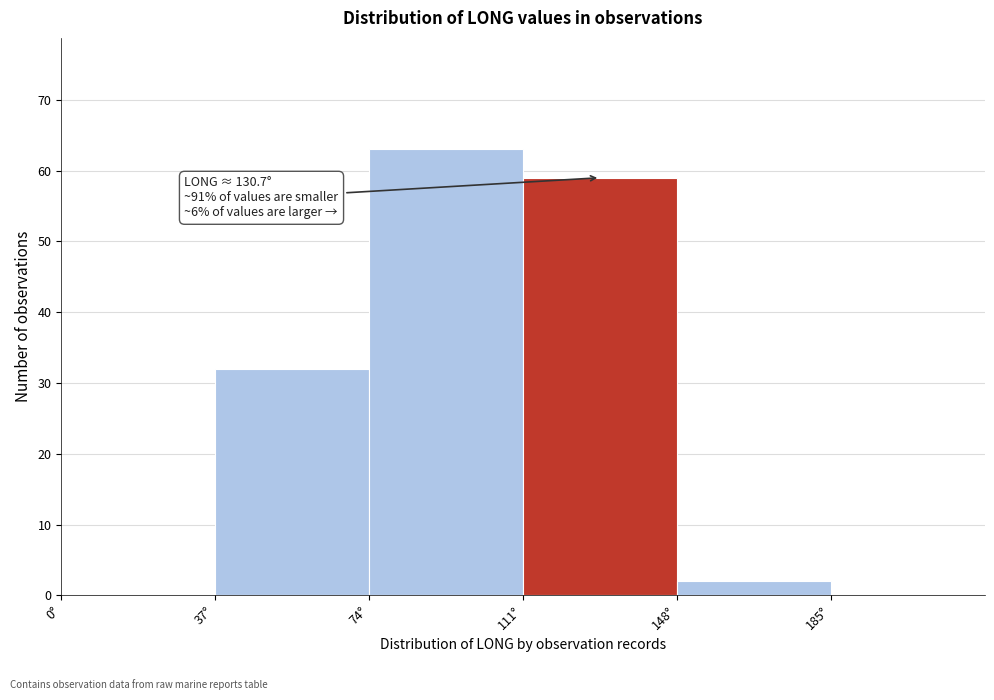

Over which range of the x-axis is the bar tallest?

74 to 111